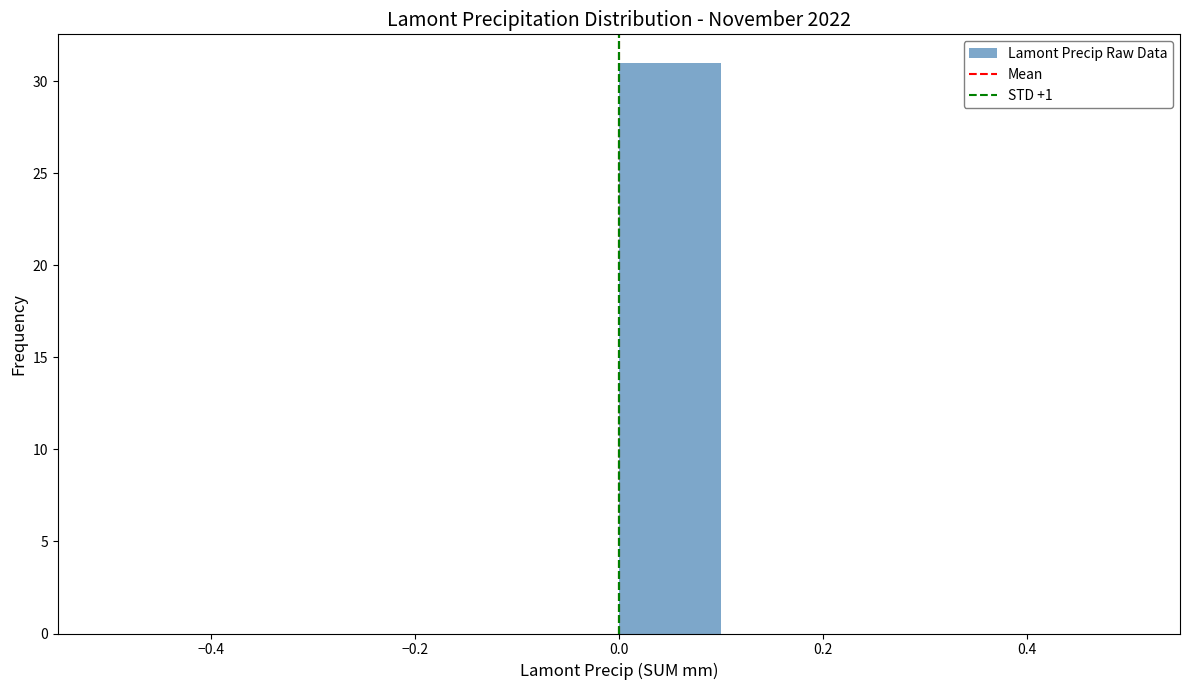

What is the height of the bar covering 0.0 to 0.1 on the x-axis? The values are not printed on the chart, so give them approximately, as read against the axis.

31